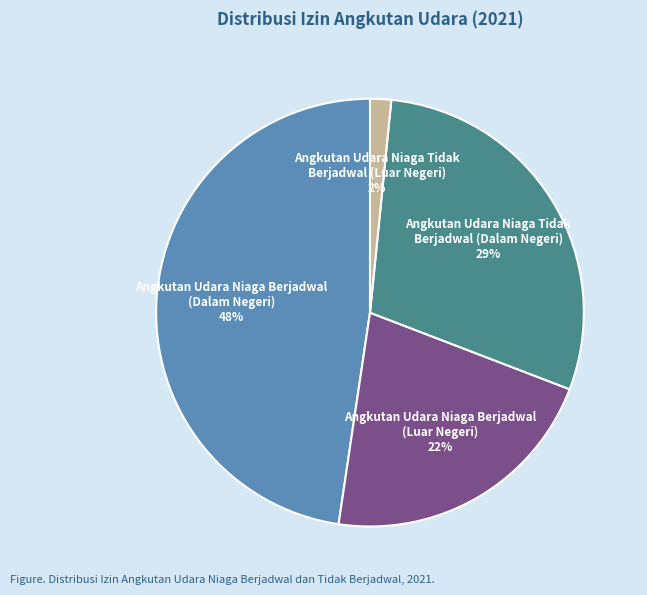

How many segments does this pie chart have?

4